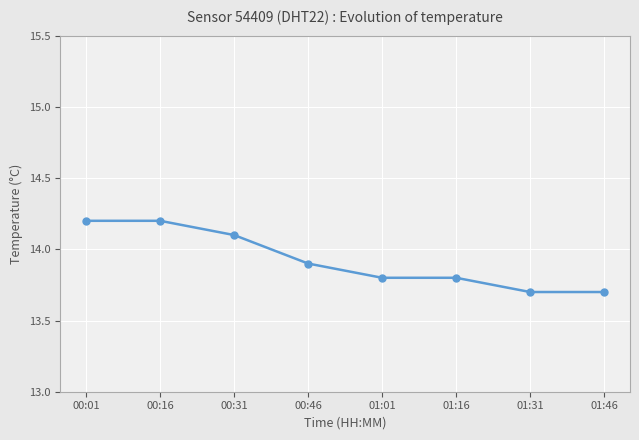

Reading right to left, extract all data points from this chart.

13.7	13.7	13.8	13.8	13.9	14.1	14.2	14.2